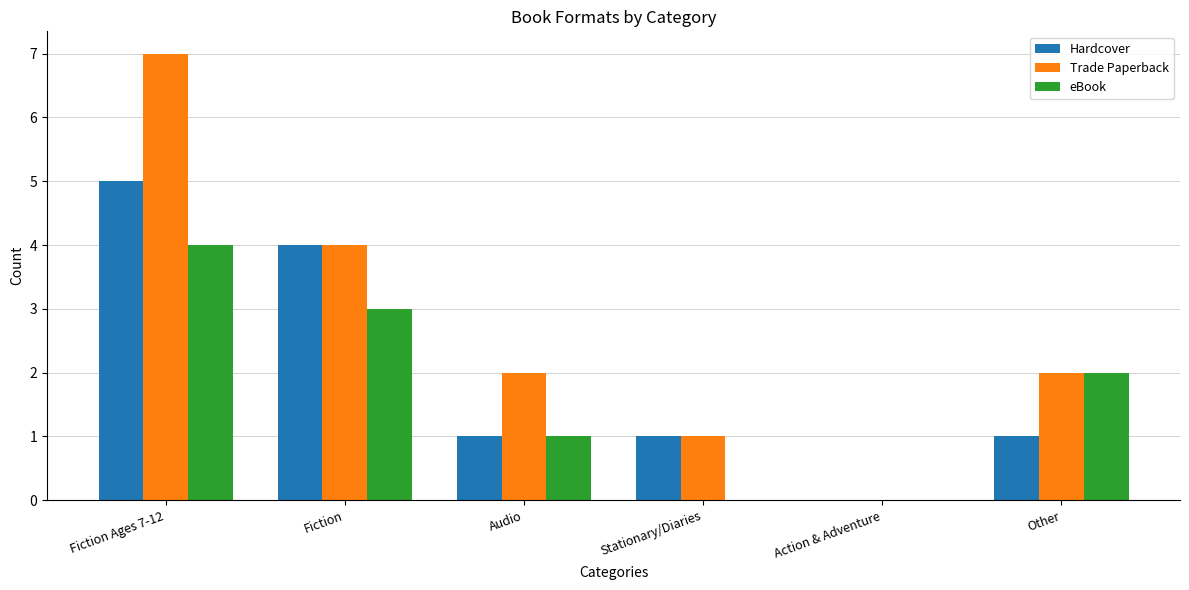

At which category is the sum across all series the highest?

Fiction Ages 7-12